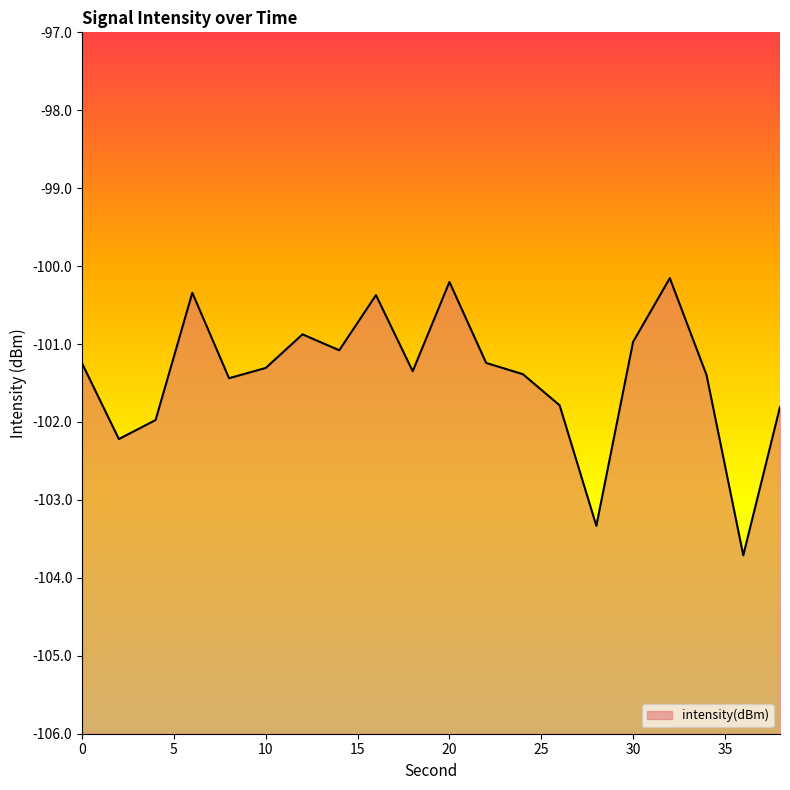

At which category does the data reach its first local peak?

6